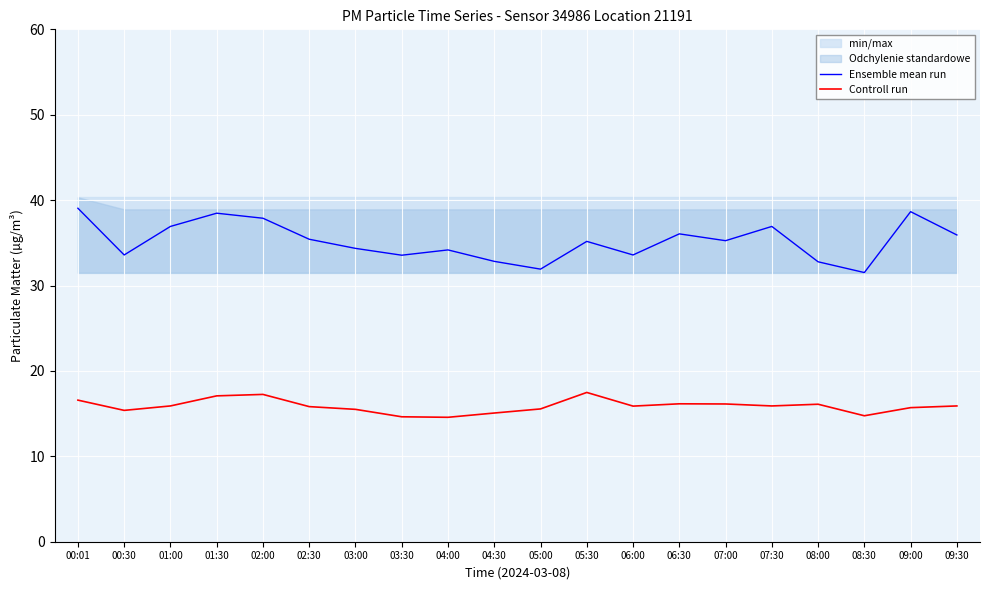

Rank the series at 00:30 from lowest to highest value.

Controll run, Ensemble mean run